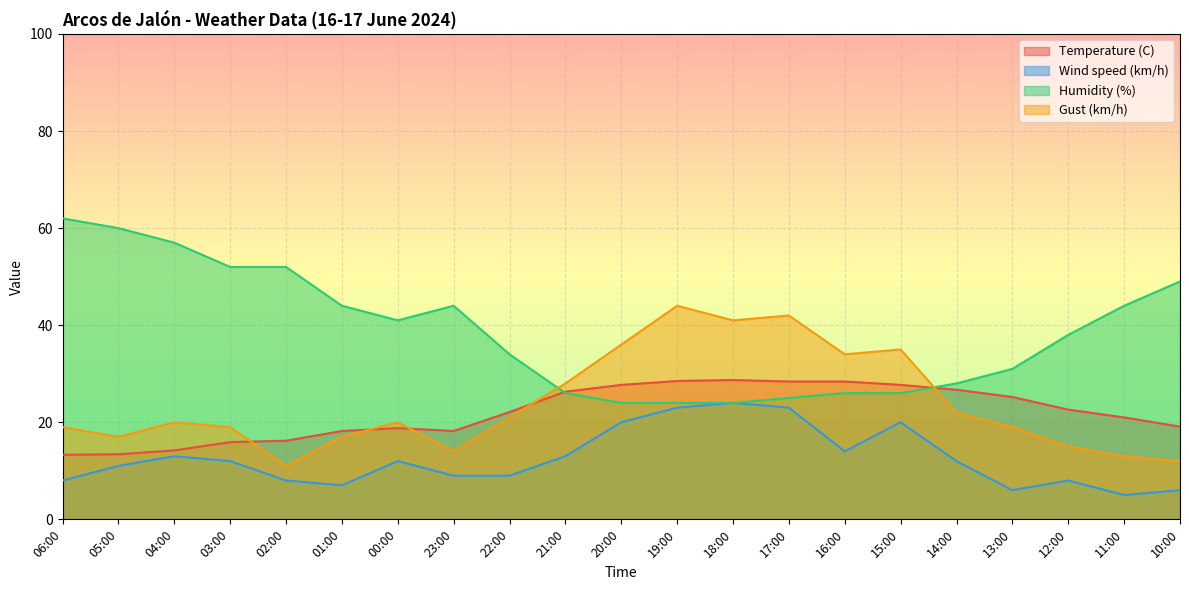

What is the sum of all Temperature (C) values?

460.6